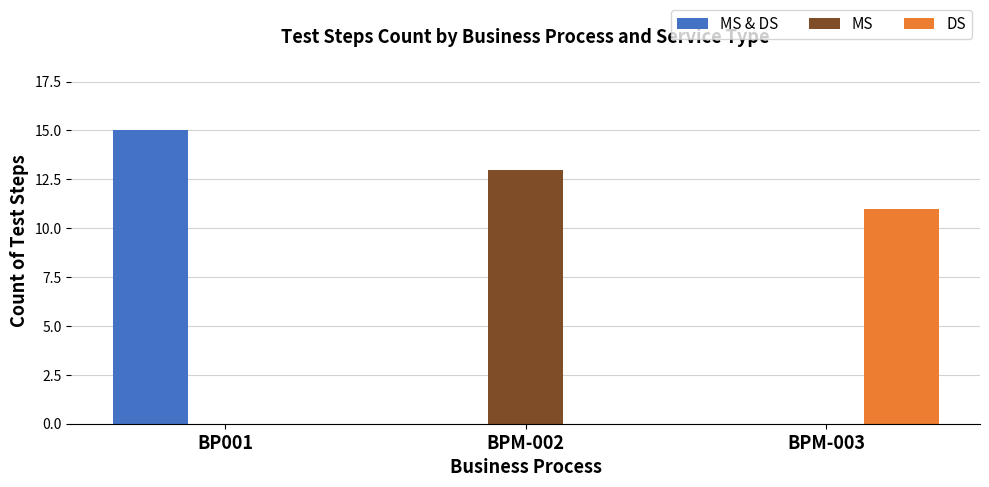

Is the value of MS & DS at BPM-003 greater than the value of MS at BPM-002?

No